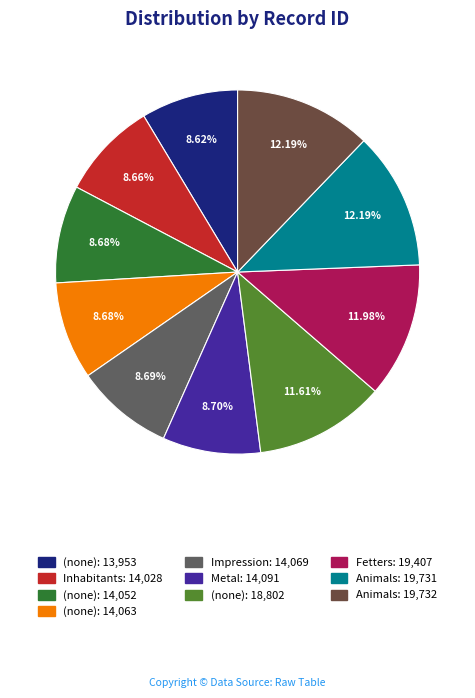

Is there a majority slice in this chart?

No